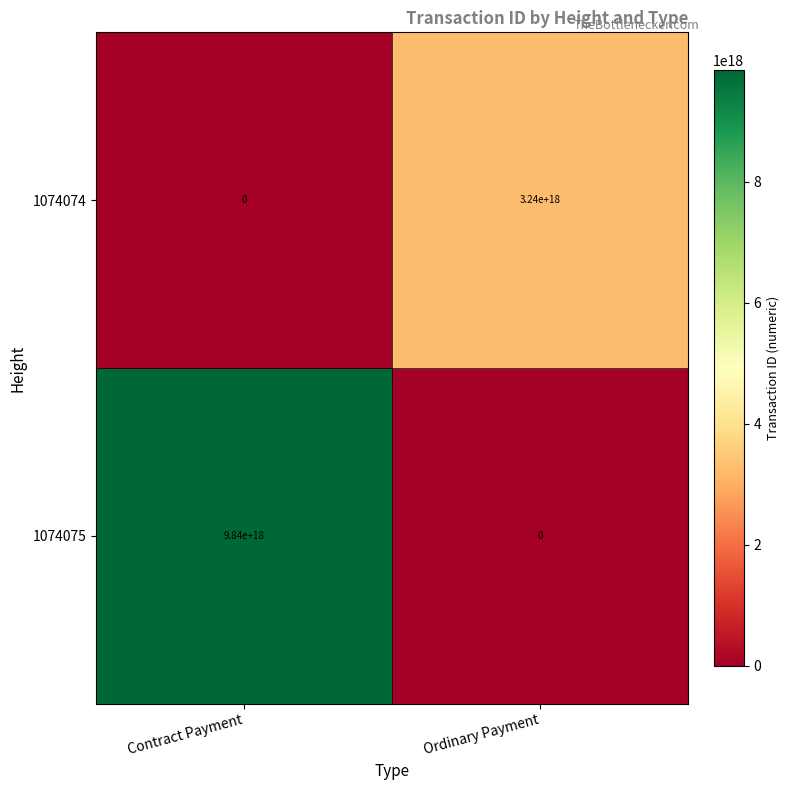

Which series has the largest range (max minus min)?

1074075